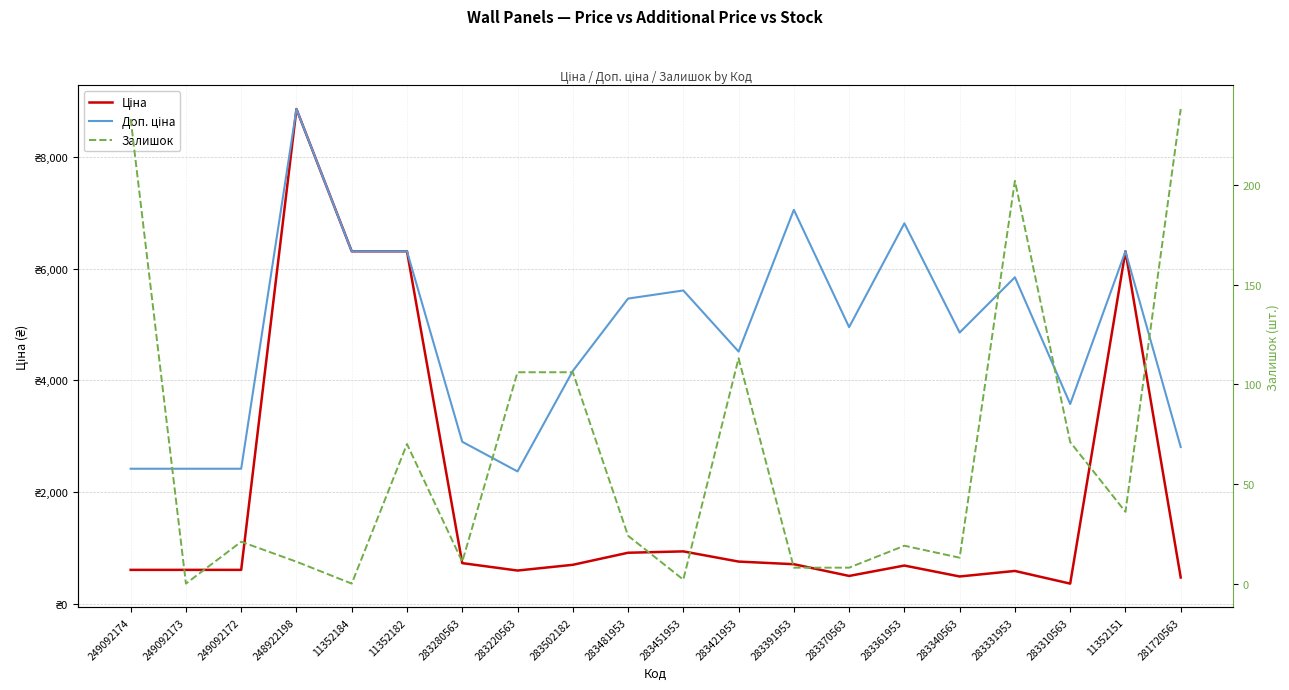

What is the label of the 6th point from the left?

11352182